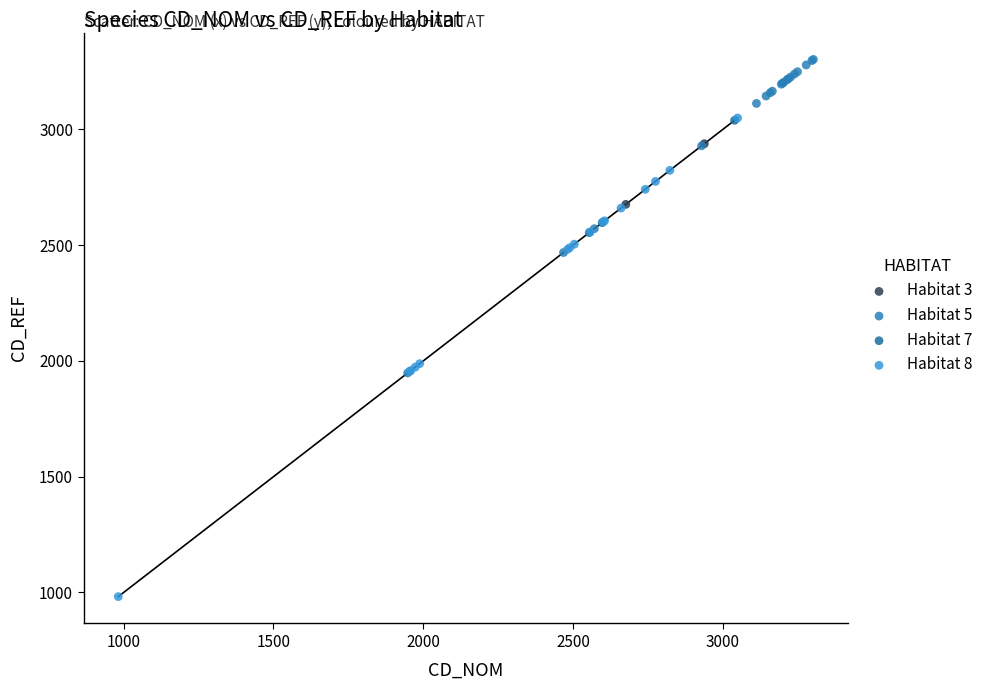

Which series has the widest spread of Y values?

Habitat 8